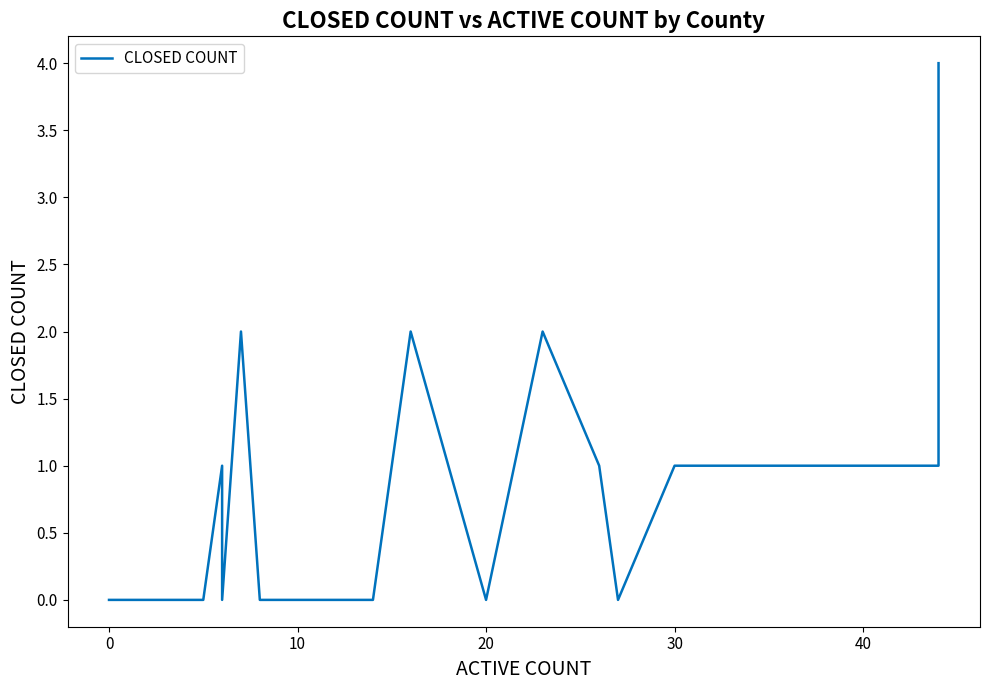

How many interior local peaks (higher than both neighbors) does the data have?

4